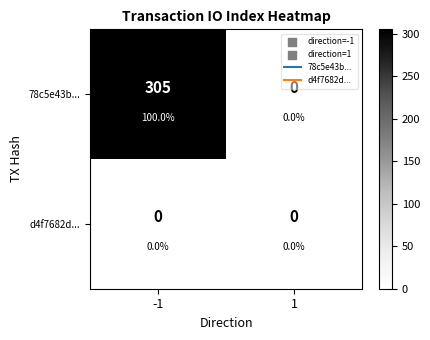

How many 78c5e43b... values are between 0 and 305?

2